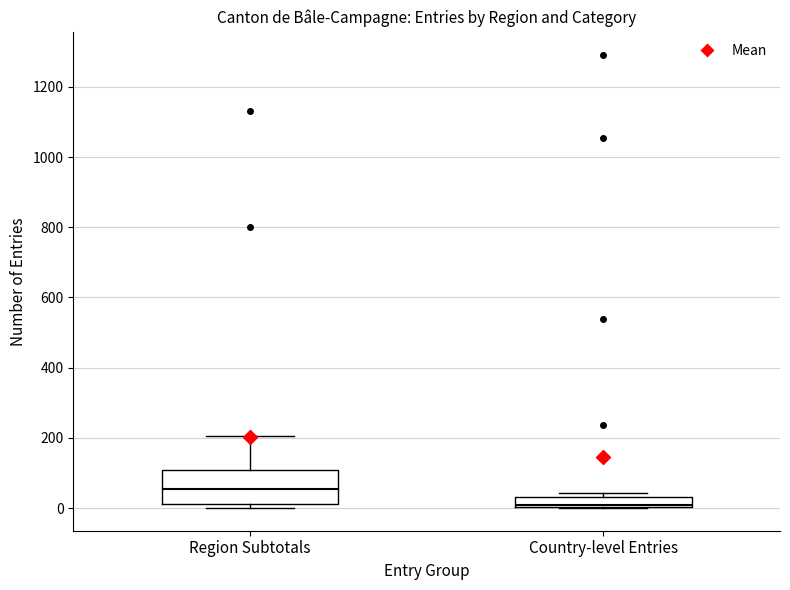

Which box has the lowest median line?

Country-level Entries